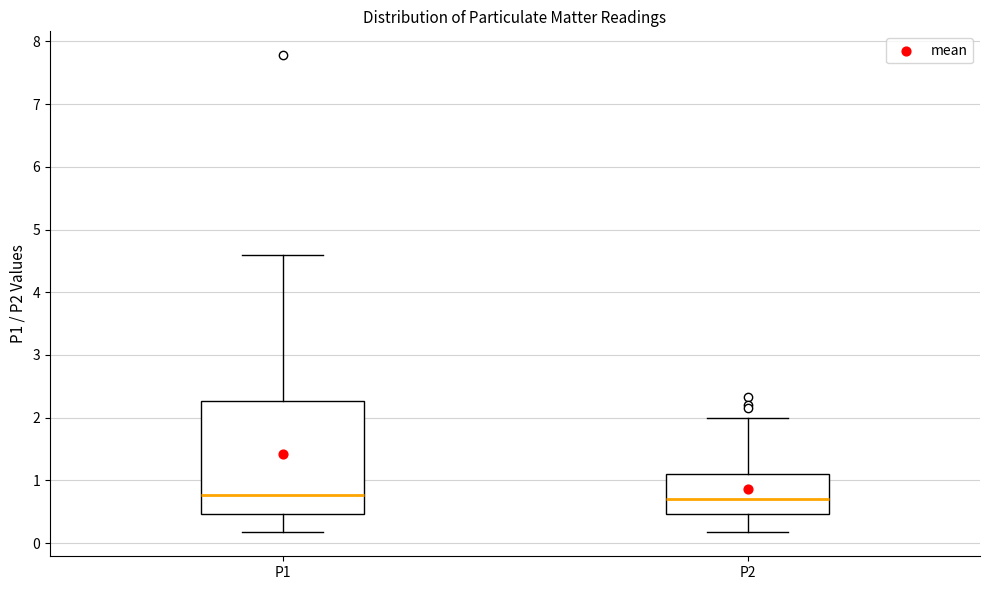

Reading left to right, read every box against the y-axis: the position of its median line, the range the box covers, and the ends of its whiskers. The values are not printed on the chart, so give them approximately, as read against the axis.

P1: median 0.8, box 0.5 to 2.3, whiskers 0.2 to 4.6
P2: median 0.7, box 0.5 to 1.1, whiskers 0.2 to 2.0